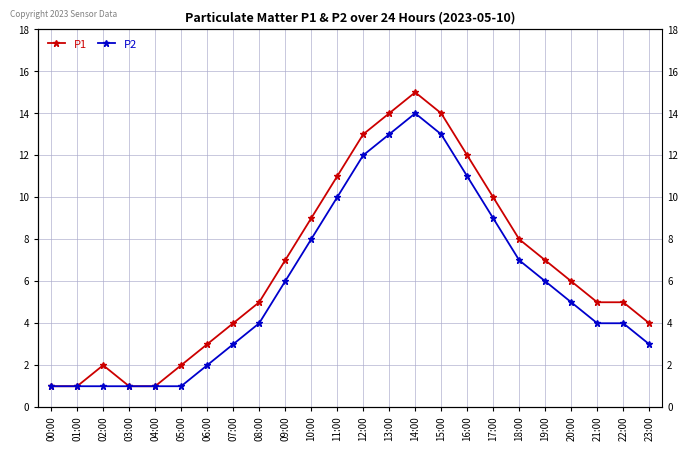

Rank the series by their average value, from lowest to highest.

P2, P1